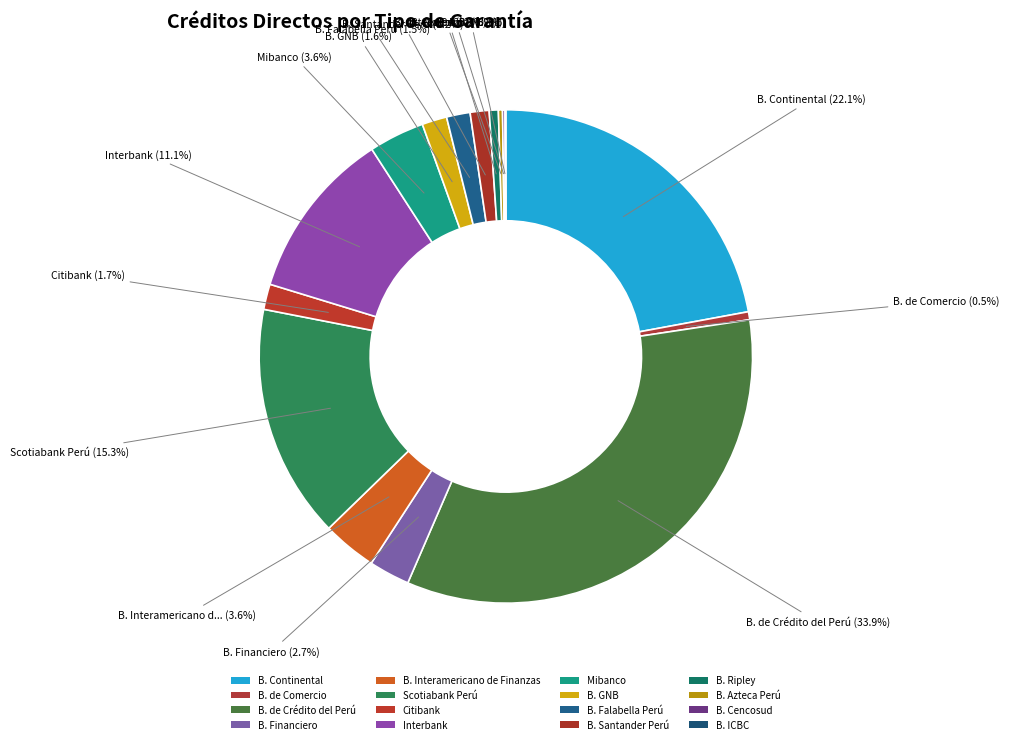

How many slices are in this pie chart?

16